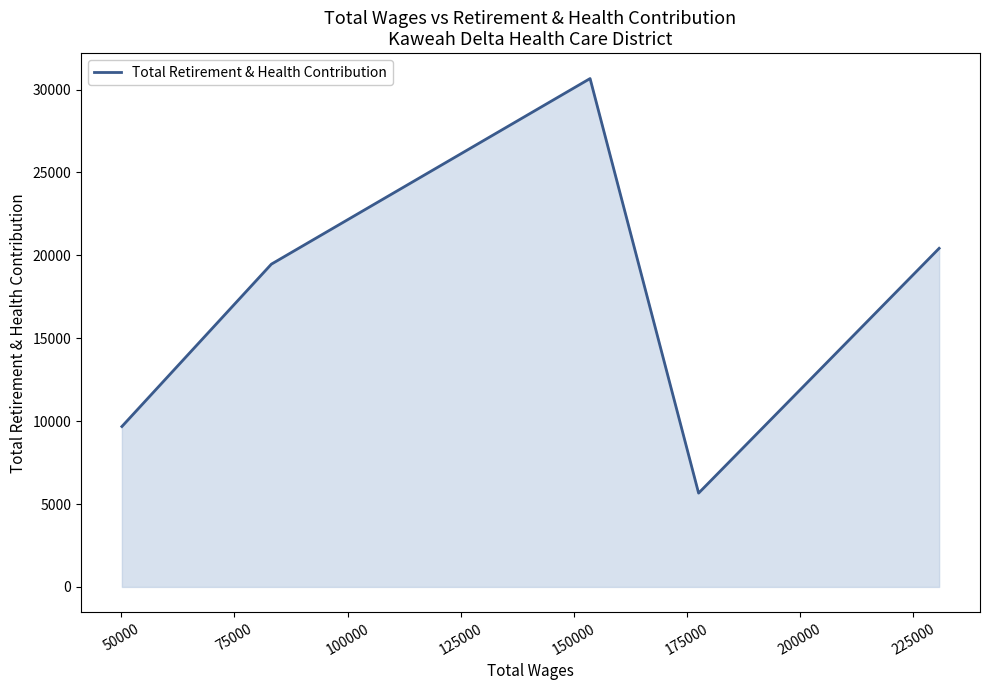

What is the minimum value shown in the chart?

5659